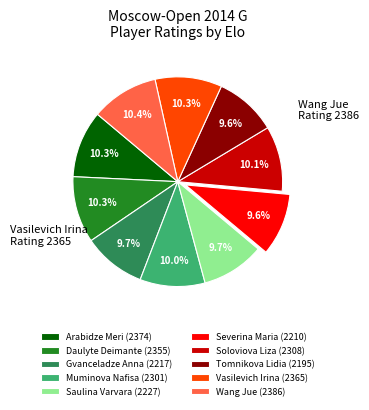

To the nearest percent, what is the combined percentage of Tomnikova Lidia and Vasilevich Irina?

20%